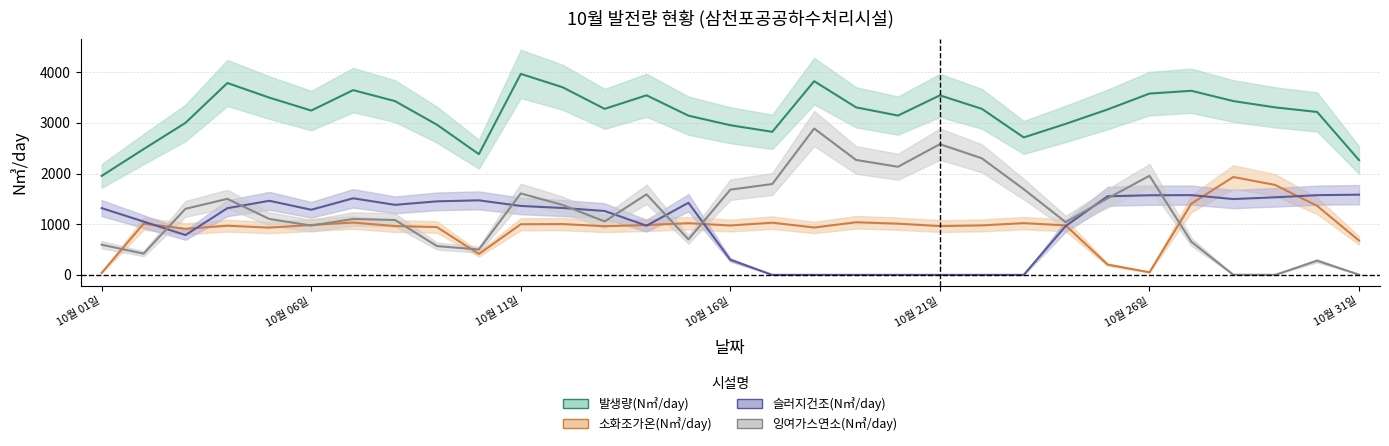

True or false: 잉여가스연소(N㎥/day) and 발생량(N㎥/day) intersect in this chart.

False